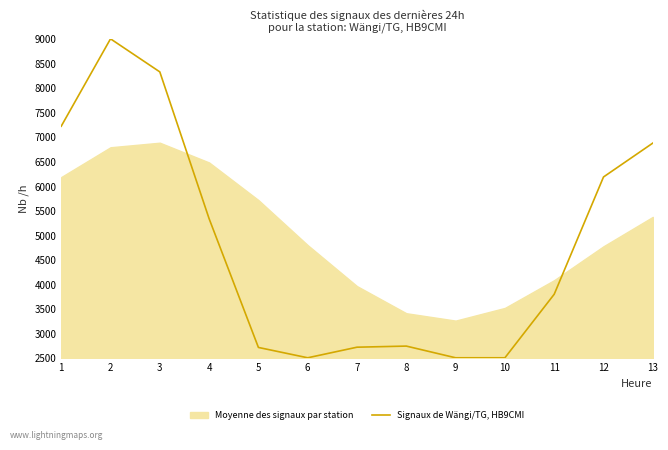

What is the minimum value shown in the chart?

2500.0